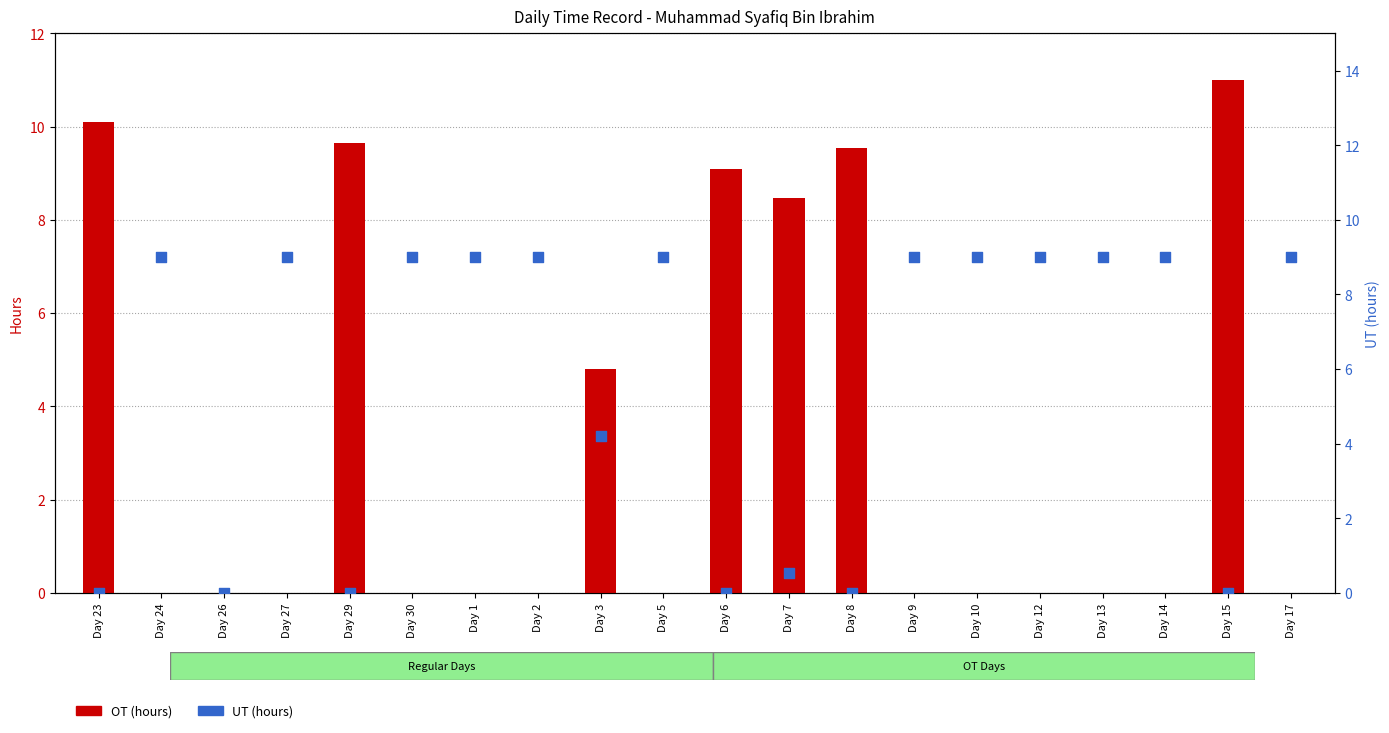

Is the value of OT (hours) at Day 14 greater than the value of UT (hours) at Day 1?

No